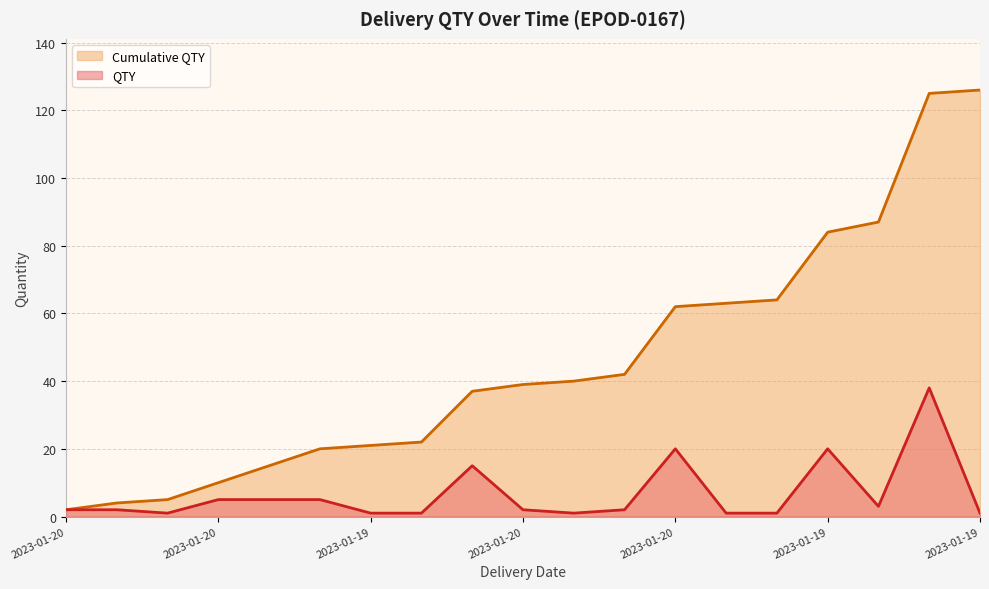

True or false: QTY has more than 2 points higher than both neighbors.

True